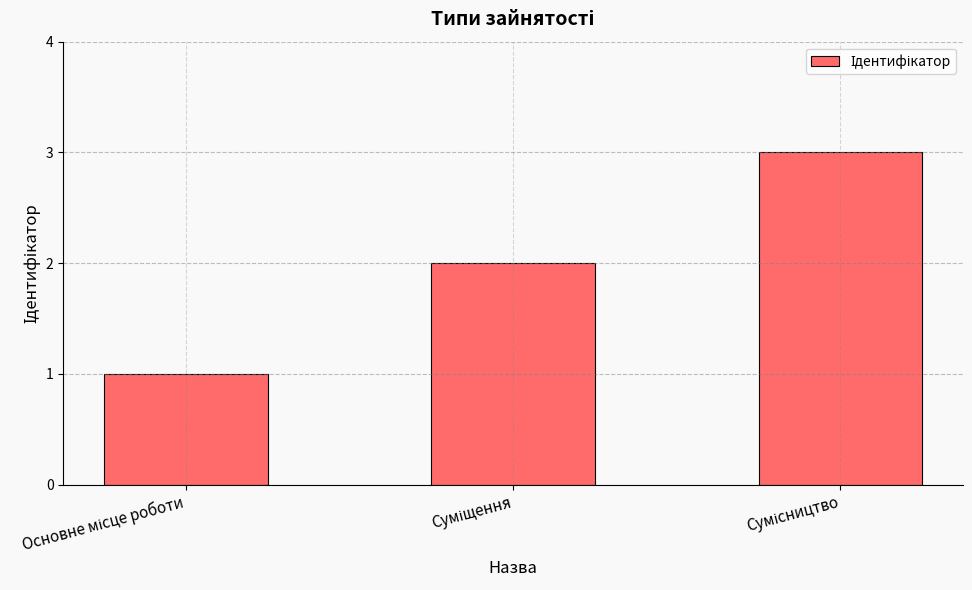

What is the sum of all values?

6